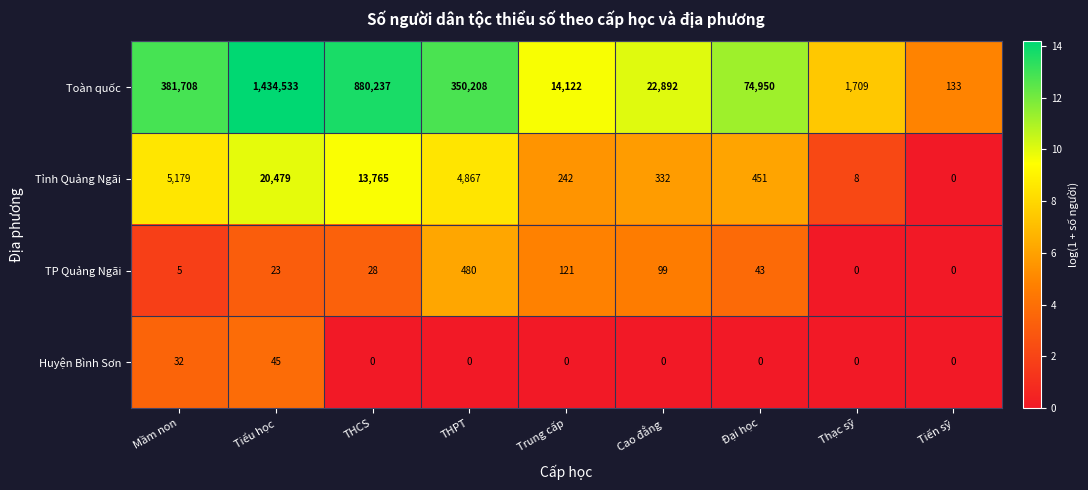

What is the total value across all series at Trung cấp?

14485